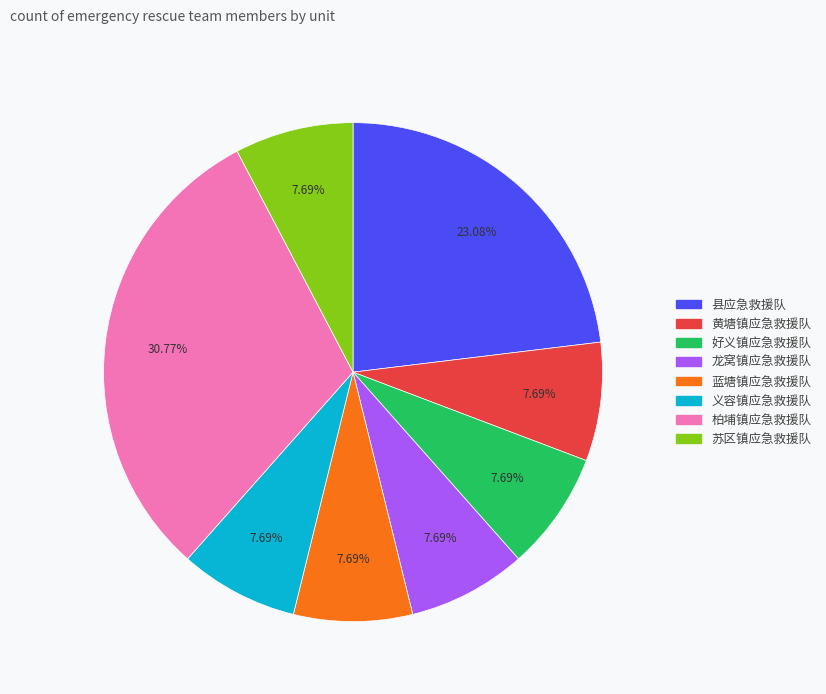

Does 苏区镇应急救援队 represent more than half of the total?

No